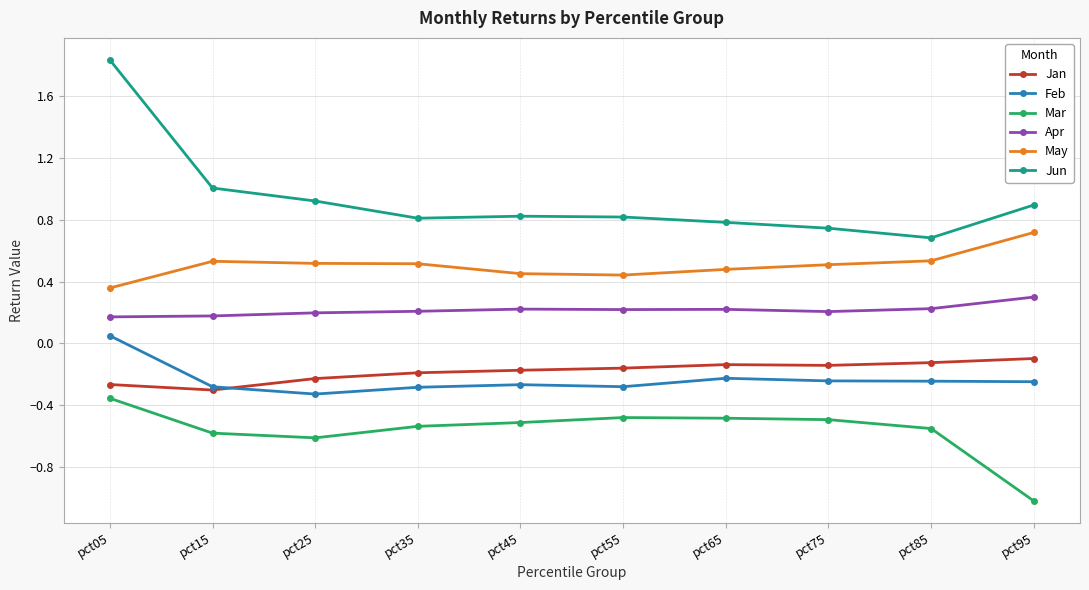

Is it true that Apr equals 0.3 at pct95?

True